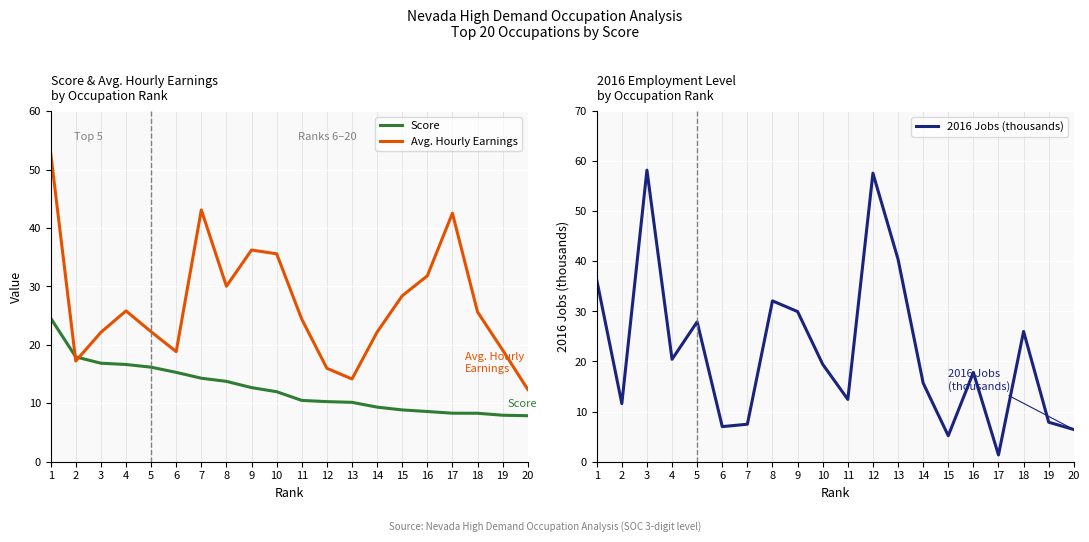

Reading right to left, list all the values displayed in this chart.

Score: 20=7.9	19=7.9	18=8.3	17=8.3	16=8.6	15=8.8	14=9.3	13=10.2	12=10.3	11=10.5	10=12.0	9=12.7	8=13.7	7=14.3	6=15.3	5=16.2	4=16.6	3=16.9	2=17.9	1=24.6
Avg. Hourly Earnings: 20=12.4	19=19.1	18=25.6	17=42.5	16=31.8	15=28.4	14=22.2	13=14.2	12=16.0	11=24.4	10=35.6	9=36.2	8=30.0	7=43.1	6=18.8	5=22.2	4=25.8	3=22.1	2=17.2	1=52.9
2016 Jobs (thousands): 20=6.4	19=7.9	18=26.0	17=1.3	16=17.8	15=5.2	14=15.7	13=40.4	12=57.6	11=12.4	10=19.4	9=30.0	8=32.1	7=7.5	6=7.0	5=27.9	4=20.4	3=58.2	2=11.6	1=36.3